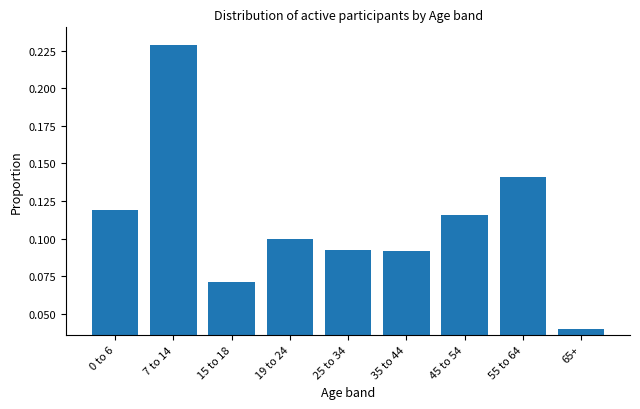

How many values are between 0 and 1?

9